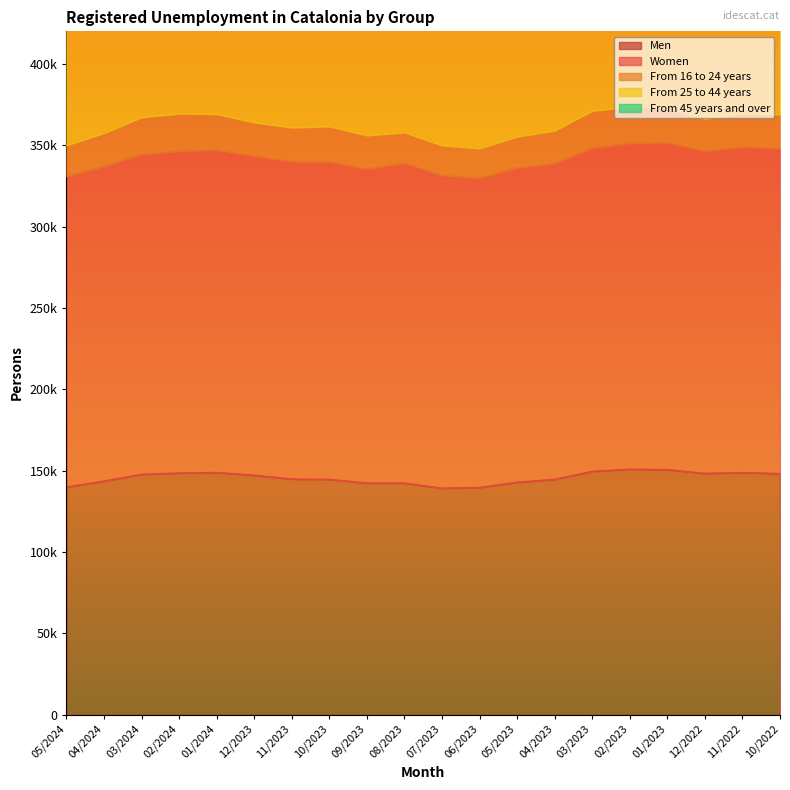

Is it true that Men equals 217205 at 10/2023?

False